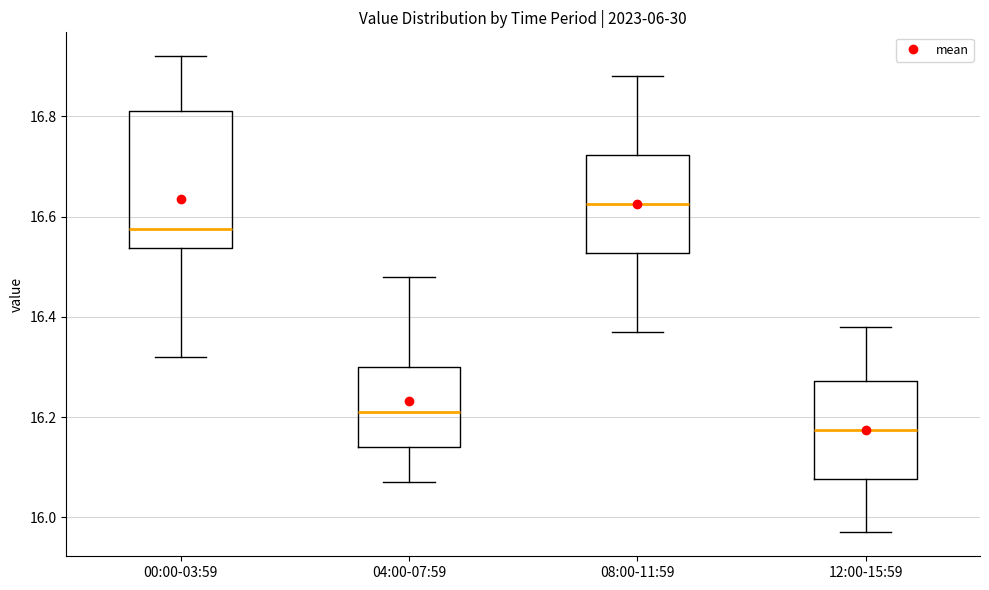

Where does the lower whisker of the box for 00:00-03:59 end on the y-axis? The values are not printed on the chart, so give them approximately, as read against the axis.

16.32